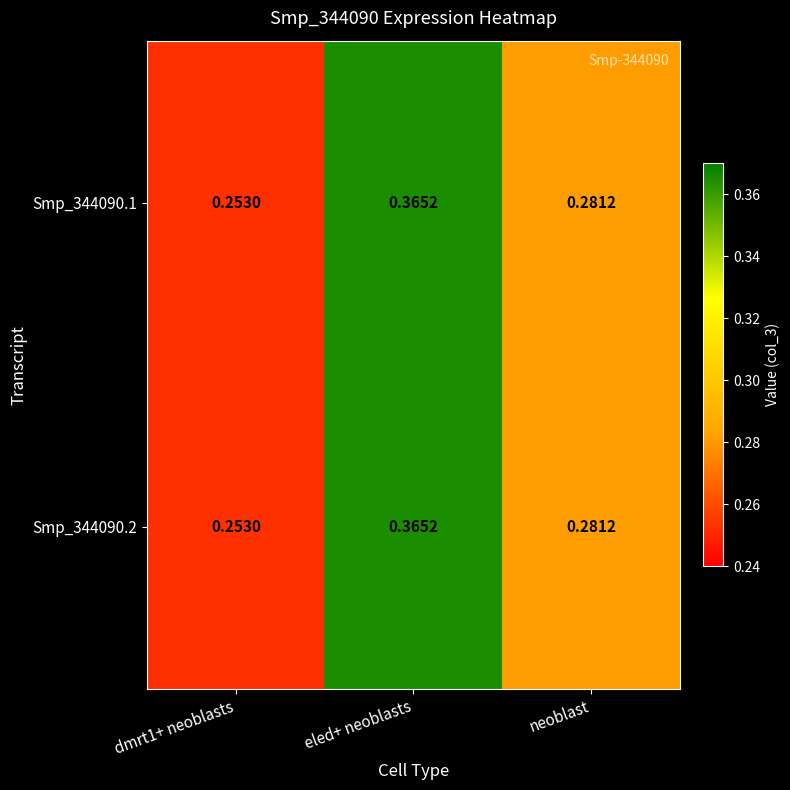

Is the value of Smp_344090.1 at neoblast greater than the value of Smp_344090.2 at dmrt1+ neoblasts?

Yes